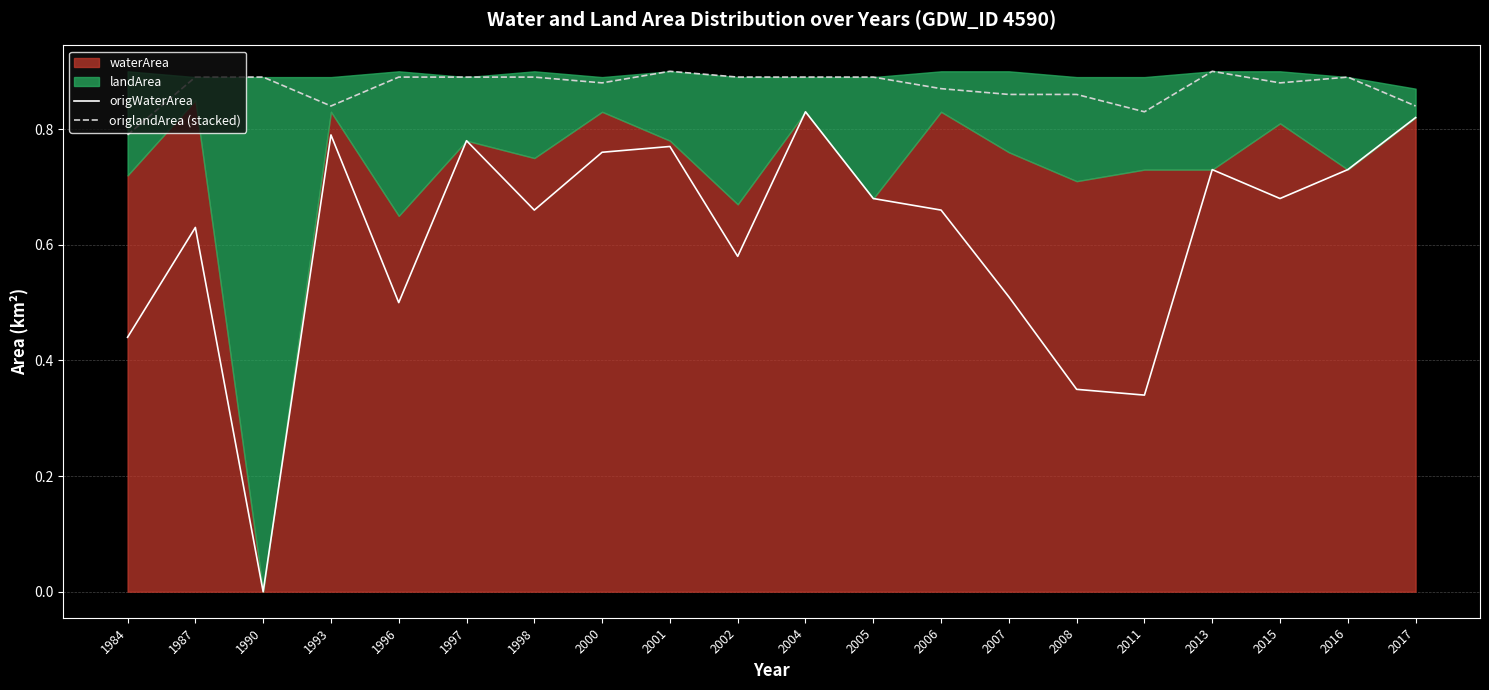

What is the value of the origlandArea (stacked) point at the 12th from the left?

0.9